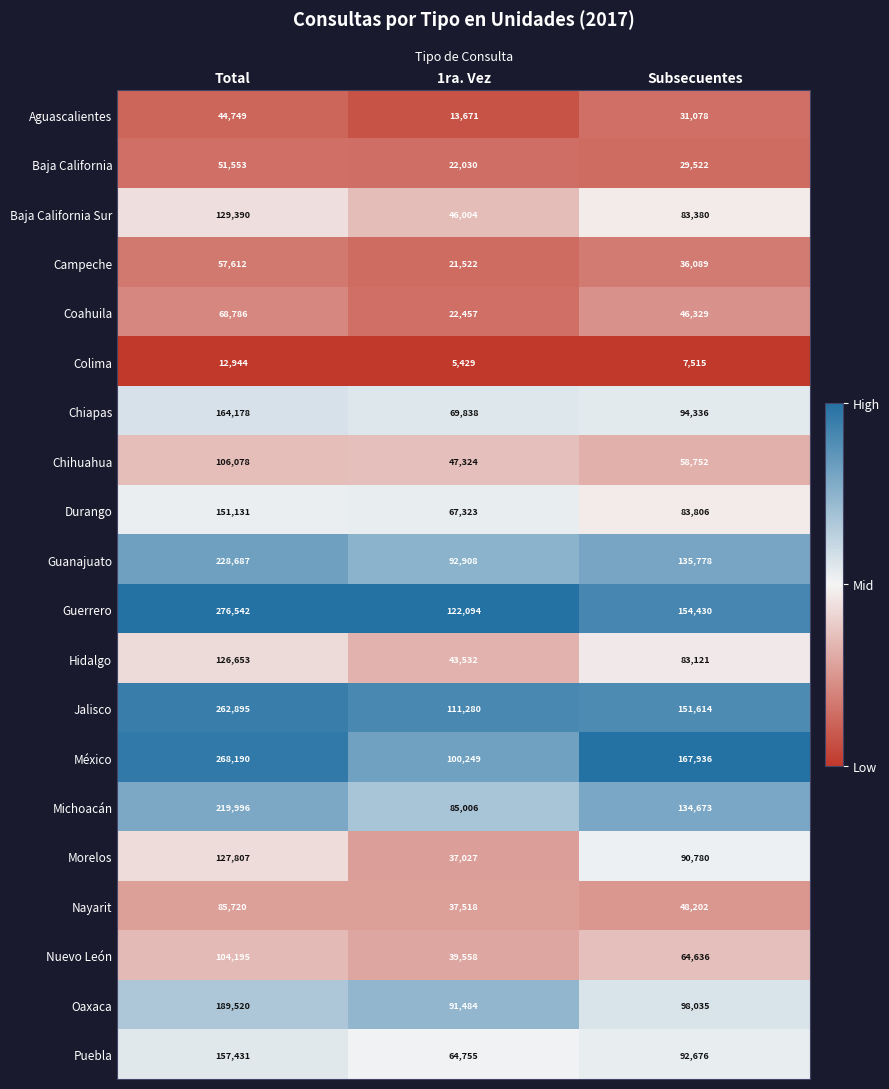

What is the greatest value displayed?

276542